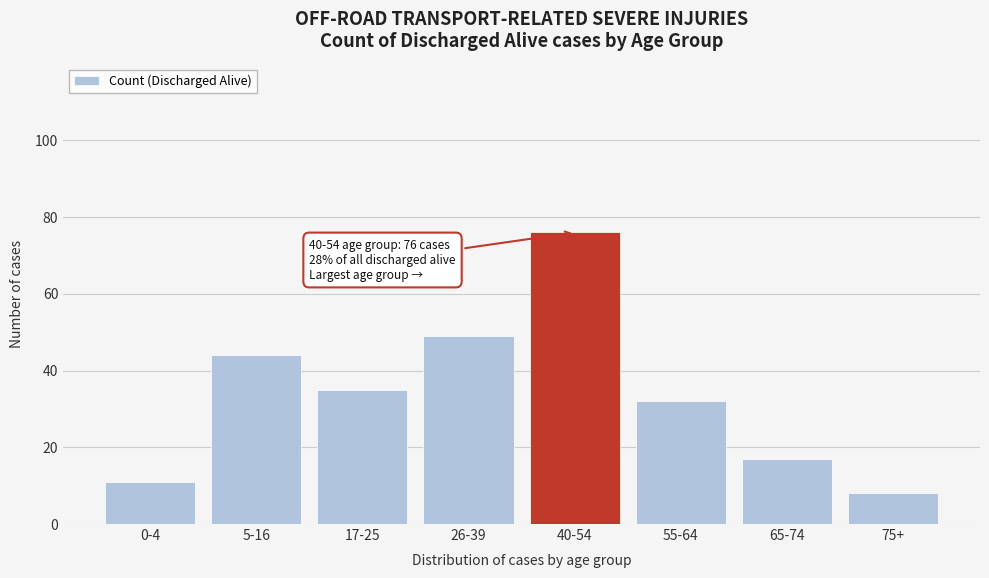

Reading left to right, extract all data points from this chart.

0-4=11	5-16=44	17-25=35	26-39=49	40-54=76	55-64=32	65-74=17	75+=8